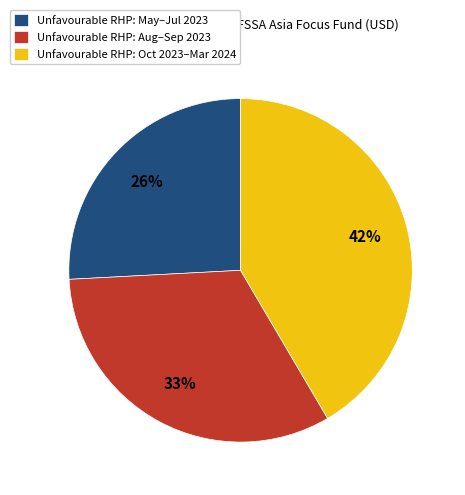

The Unfavourable RHP: May–Jul 2023 slice represents 26% of the pie. True or false?

True